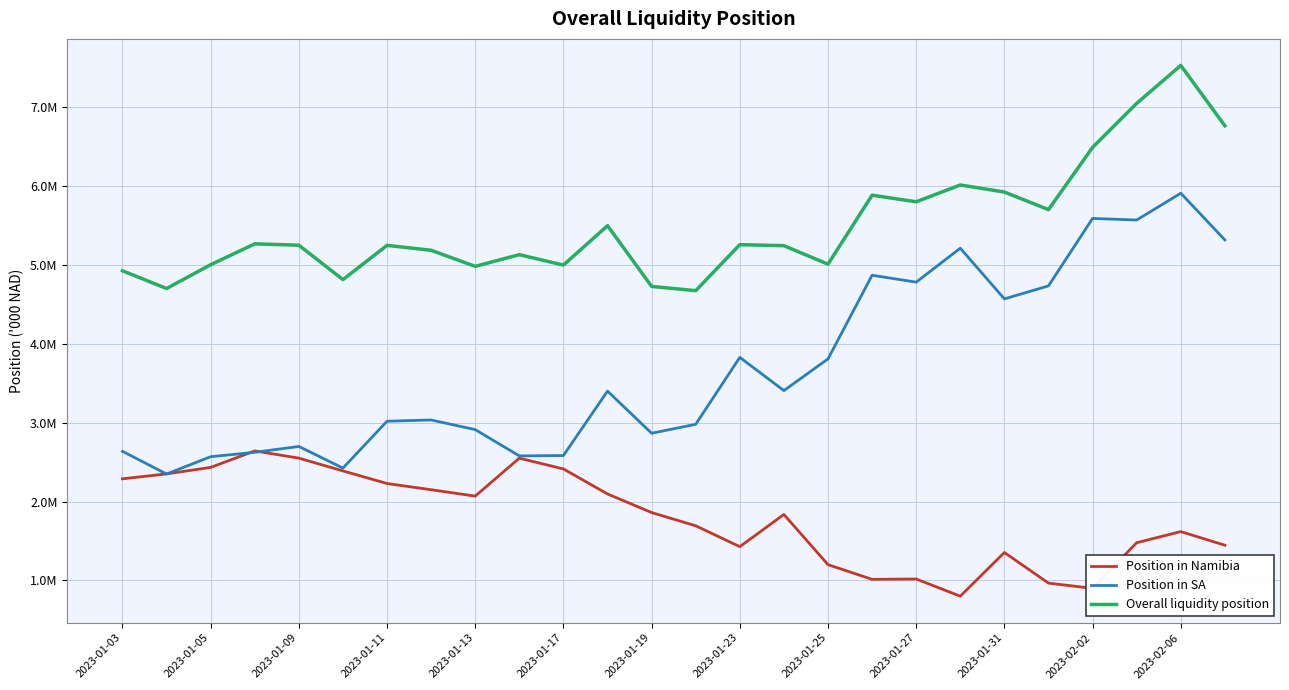

Which series has the largest range (max minus min)?

Position in SA